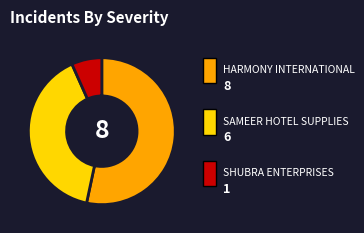

Is there a majority slice in this chart?

Yes